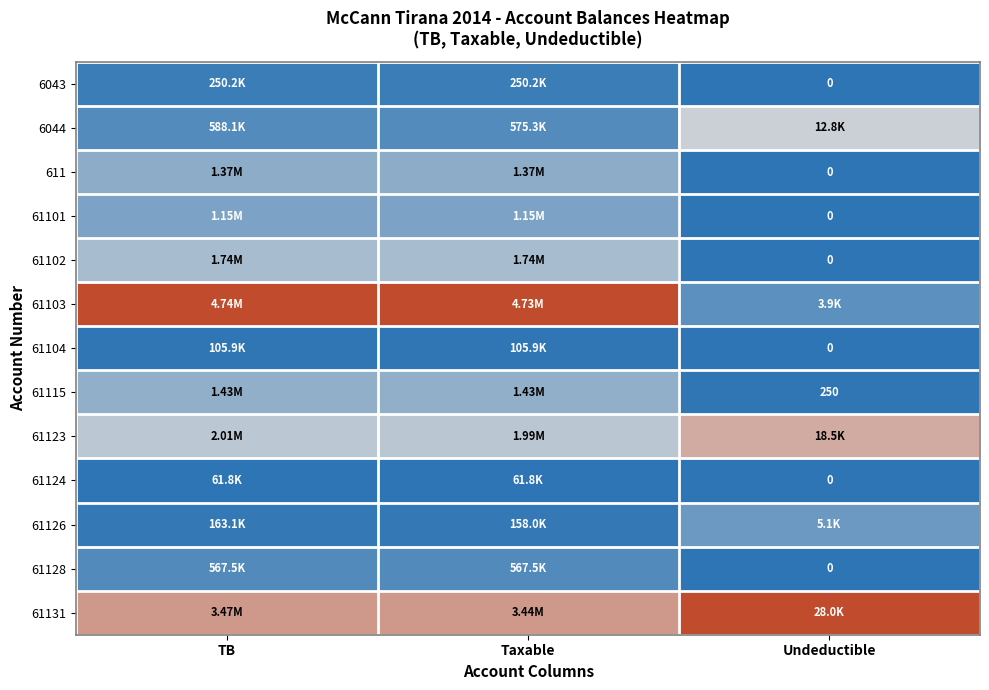

Is the value of 6043 at TB greater than the value of 61124 at Taxable?

Yes